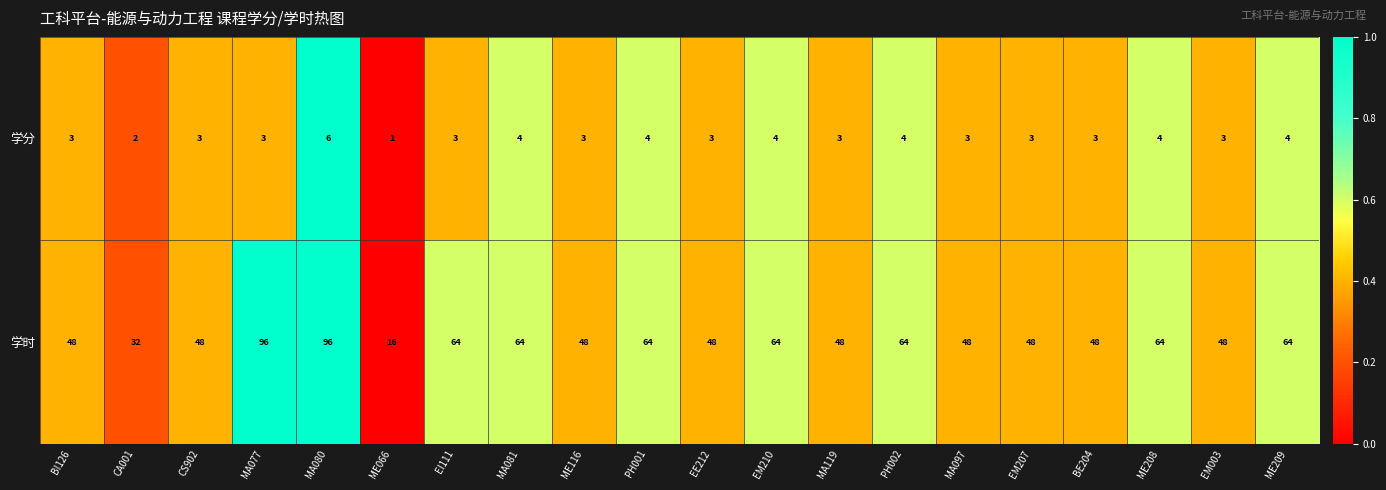

How many series are shown in this chart?

2